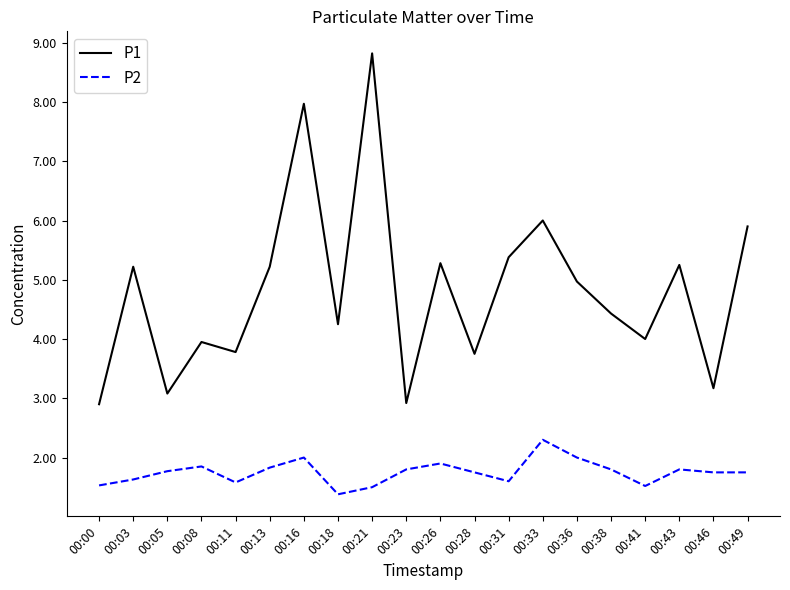

Where is P2 nearest to the value 1?

00:18